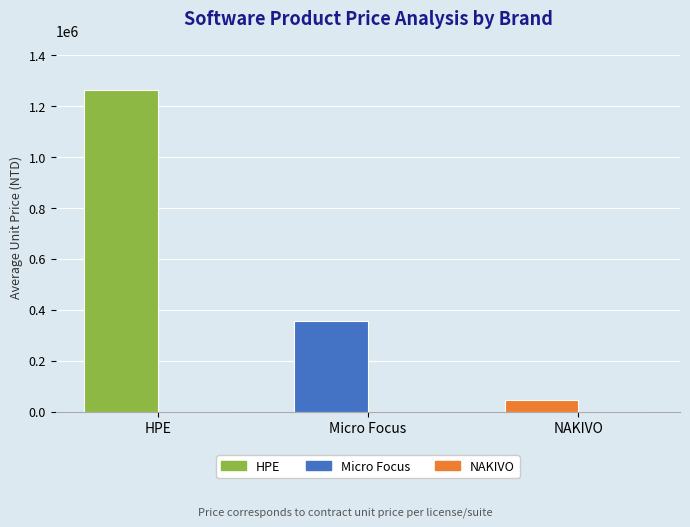

What is the maximum value shown in the chart?

1265301